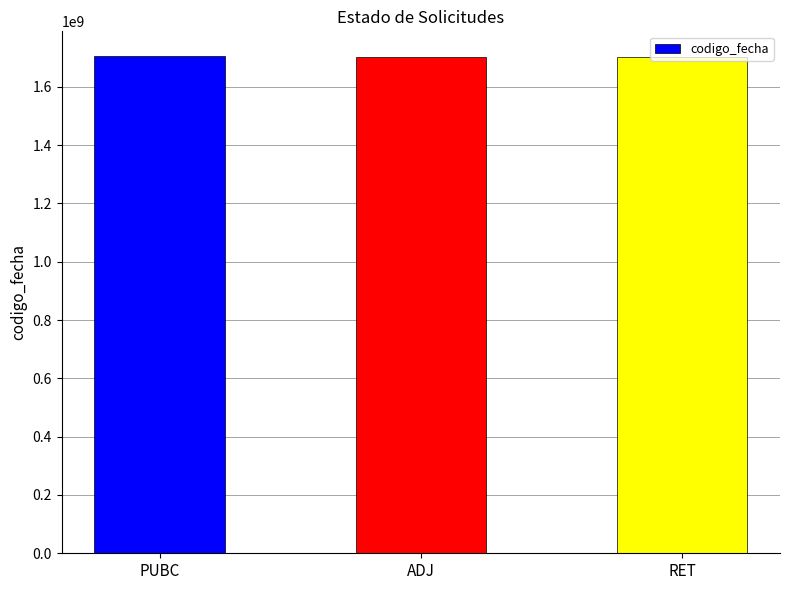

How many data points are less than 1703671995?

1